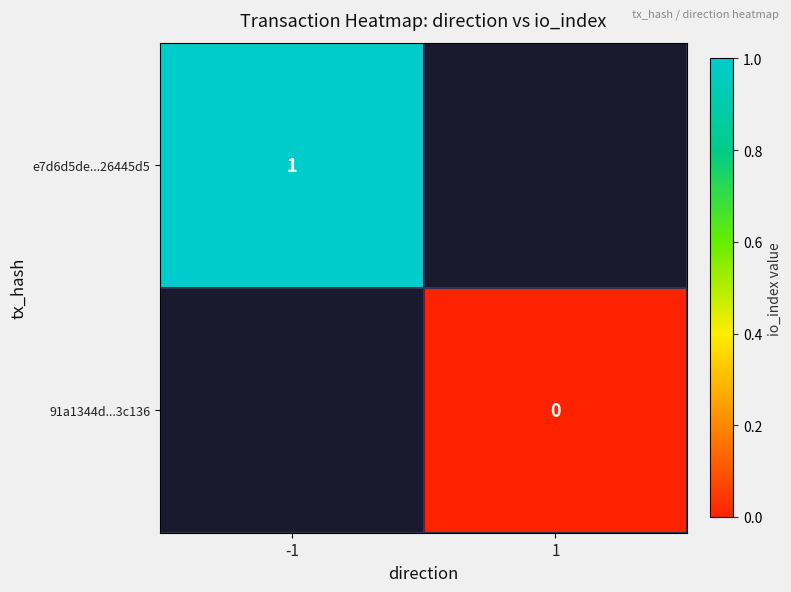

At which label is e7d6d5de...26445d5 closest to 1?

-1